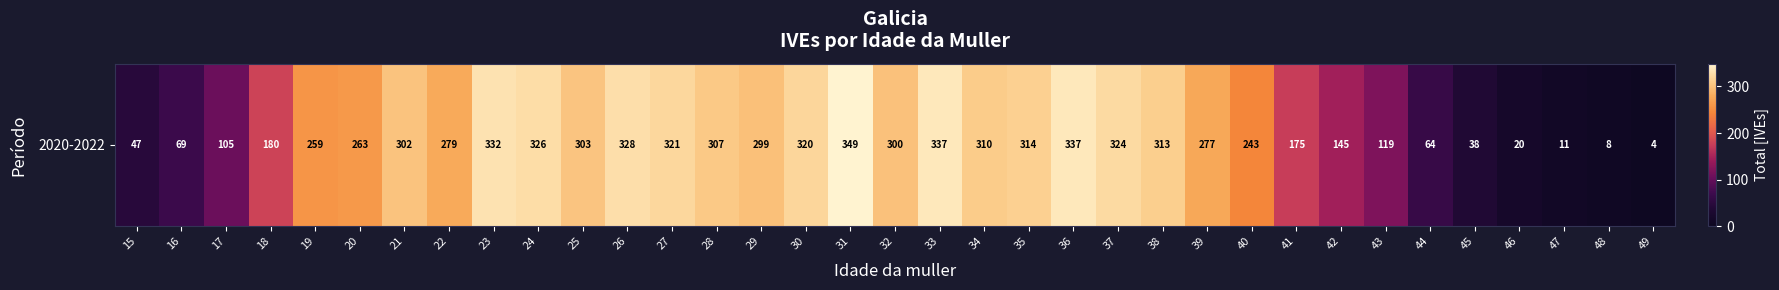

What is the change in value from 20 to 47?

-252